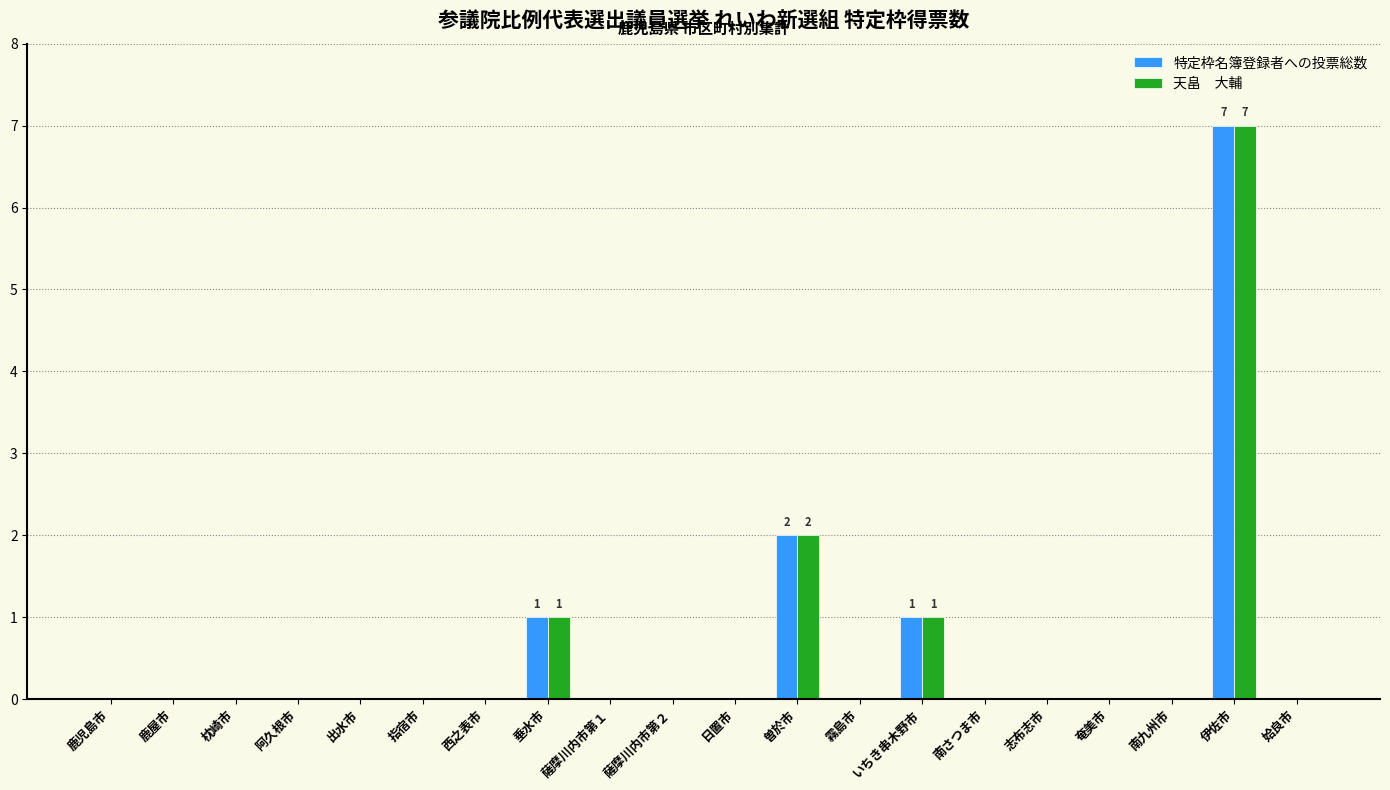

Which category has the highest value across all series?

伊佐市